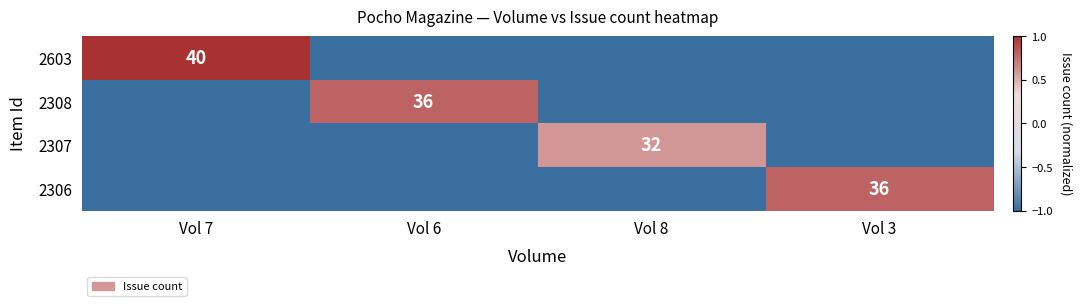

True or false: 2306 has a value of 36 at Vol 3.

True